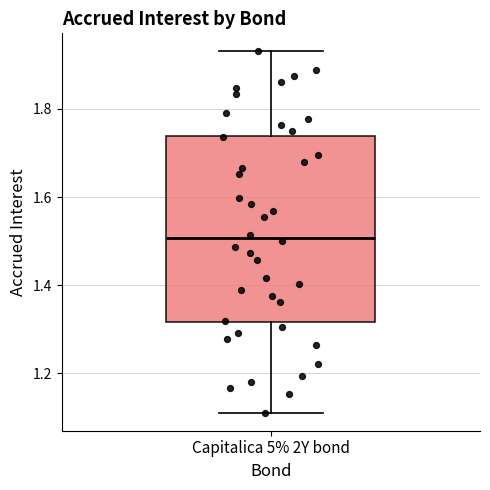

Where does the median line of the box for Capitalica 5% 2Y bond sit on the y-axis? The values are not printed on the chart, so give them approximately, as read against the axis.

1.50